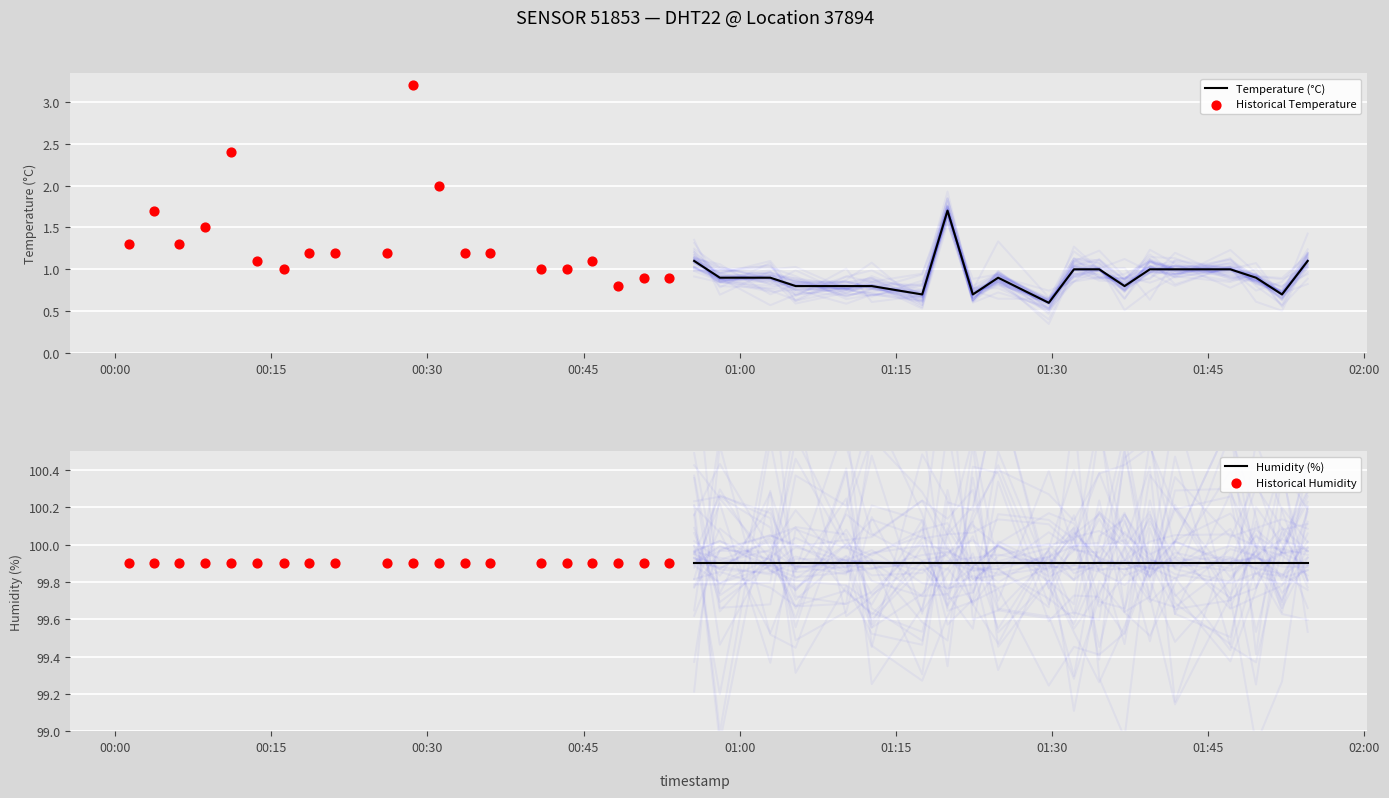

What is the highest value of the Temperature (°C) series?

1.7